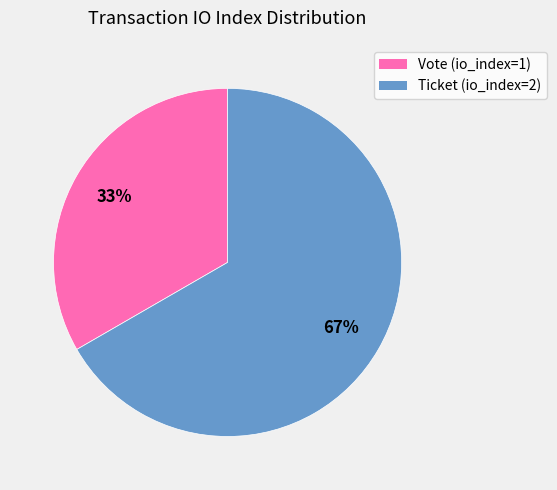

Does any single category account for the majority?

Yes